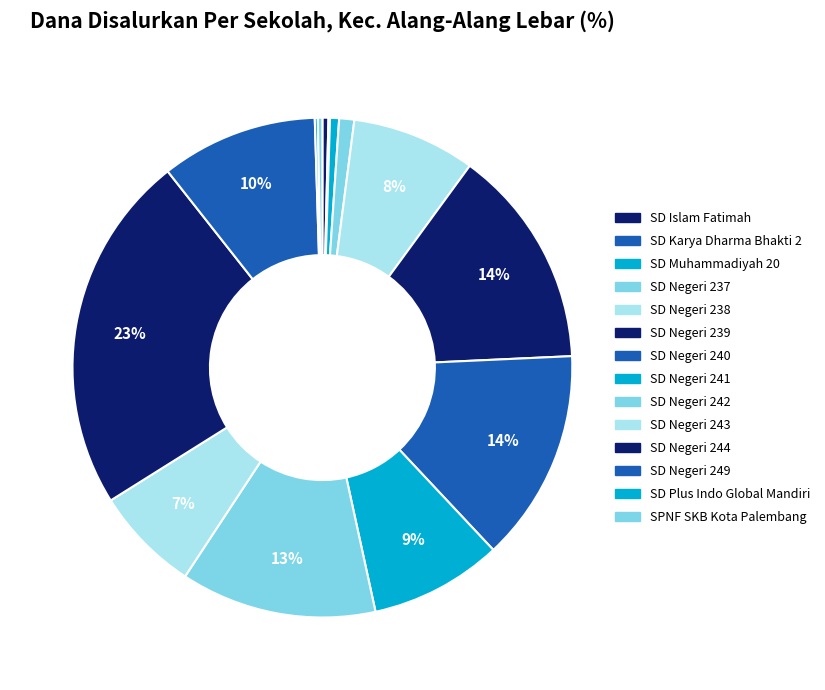

How many segments does this pie chart have?

14